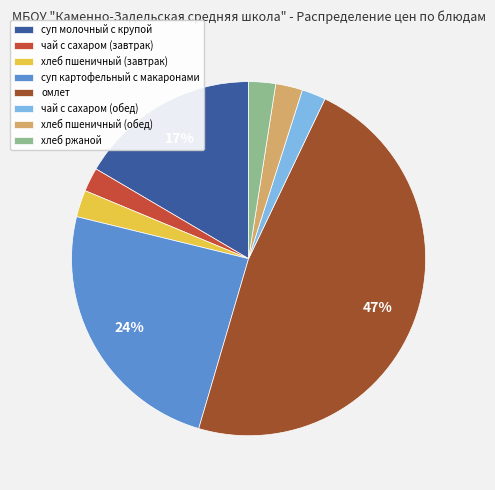

To the nearest percent, what percentage of the pie is чай с сахаром (завтрак)?

2%